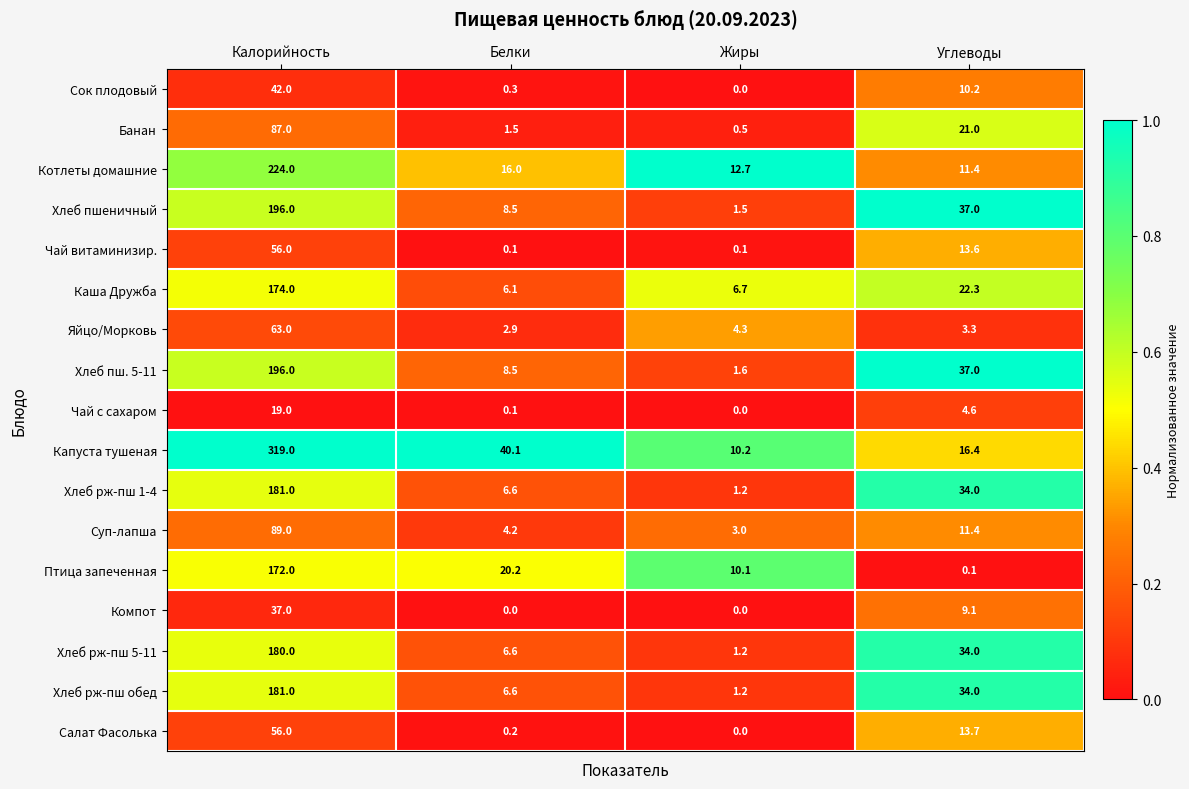

What is the maximum value shown in the chart?

319.0